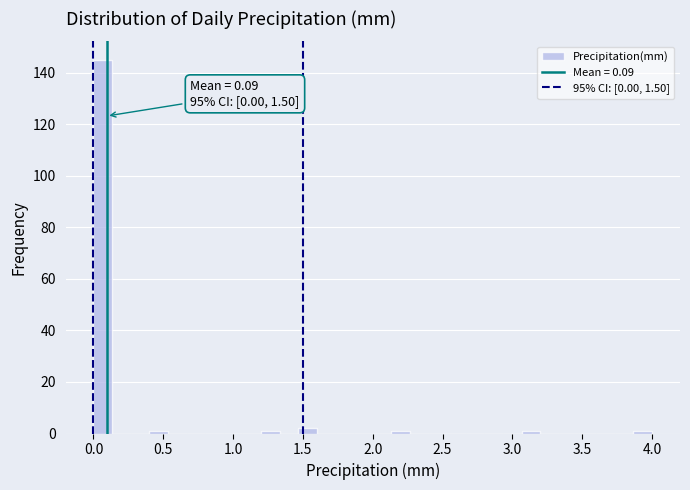

Around what value on the x-axis is the tallest bar? Give the approximate position of its centre, as read against the axis.

0.05